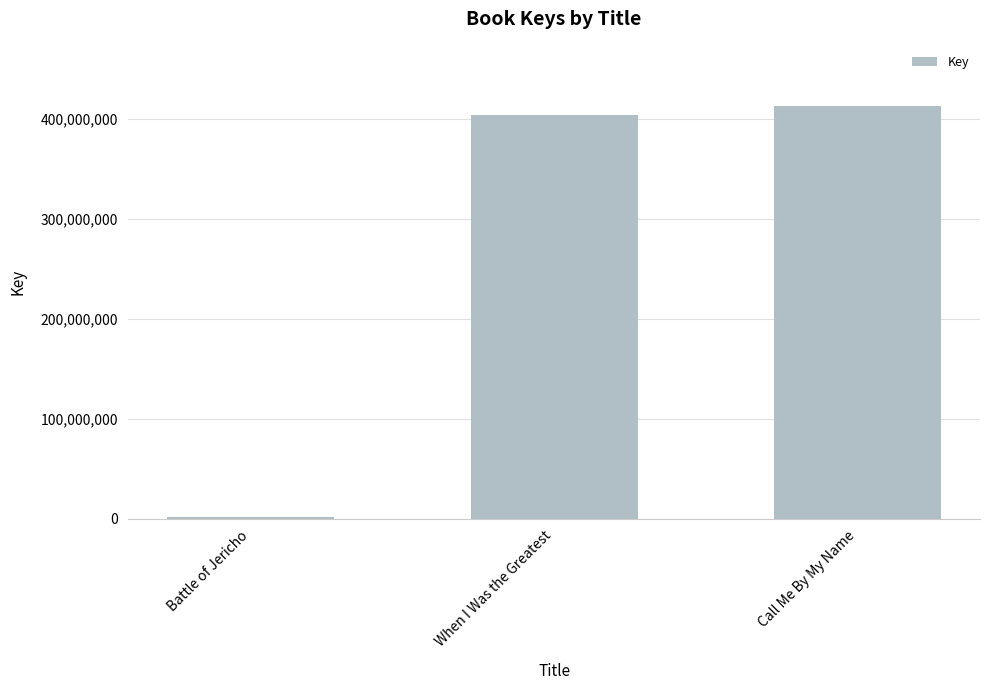

At which label is the value closest to 207161966?

When I Was the Greatest